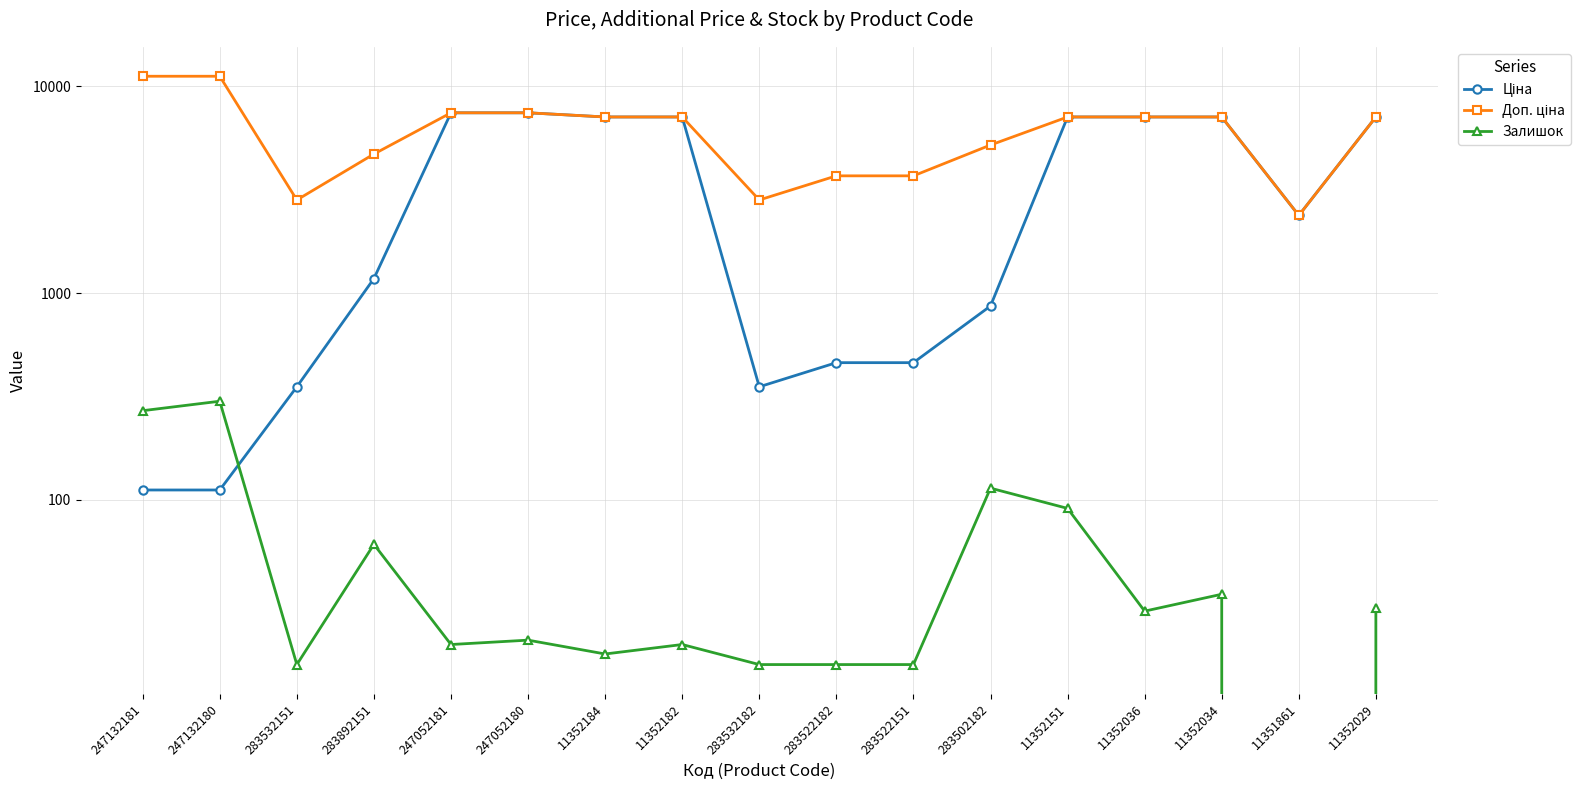

What is the approximate value of Залишок at 11352151?

91.0